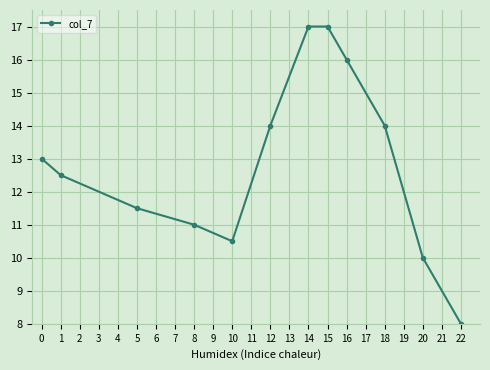

Reading right to left, transcribe all the data shown in this chart.

22=8.0	20=10.0	18=14.0	16=16.0	15=17.0	14=17.0	12=14.0	10=10.5	8=11.0	5=11.5	1=12.5	0=13.0